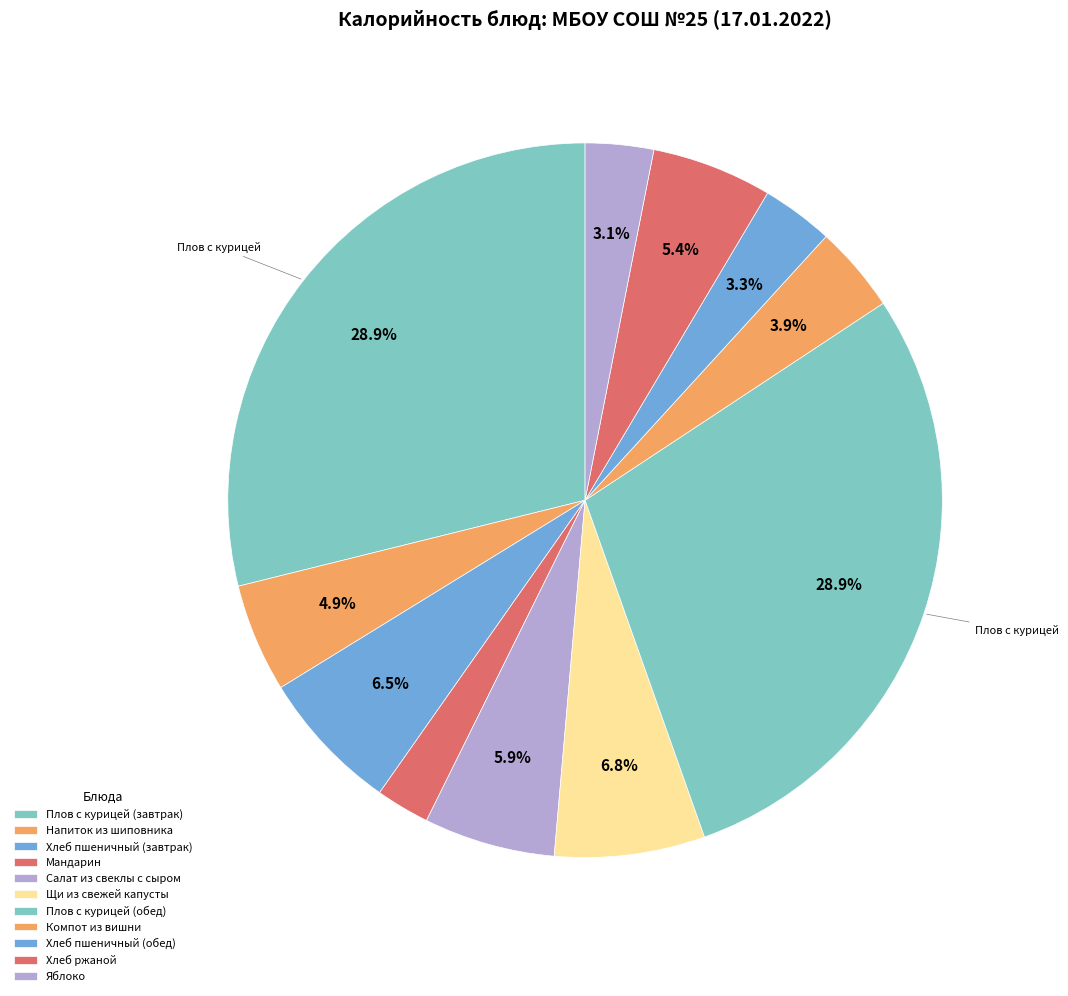

How many slices are in this pie chart?

11